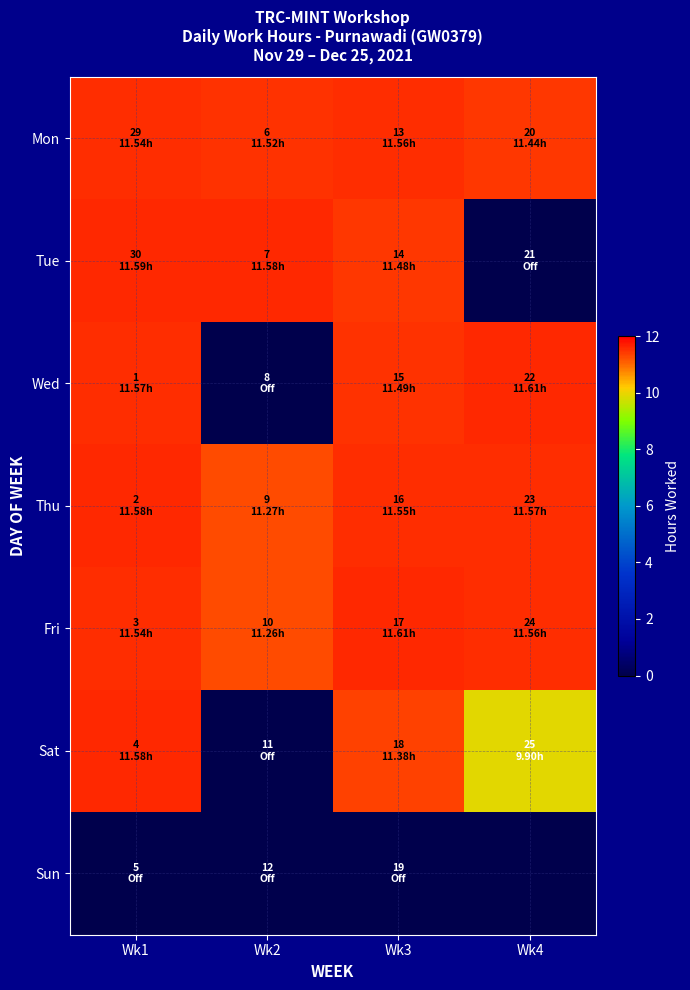

Reading right to left, extract all data points from this chart.

Mon: Wk4=11.4	Wk3=11.6	Wk2=11.5	Wk1=11.5
Tue: Wk4=0.0	Wk3=11.5	Wk2=11.6	Wk1=11.6
Wed: Wk4=11.6	Wk3=11.5	Wk2=0.0	Wk1=11.6
Thu: Wk4=11.6	Wk3=11.6	Wk2=11.3	Wk1=11.6
Fri: Wk4=11.6	Wk3=11.6	Wk2=11.3	Wk1=11.5
Sat: Wk4=9.9	Wk3=11.4	Wk2=0.0	Wk1=11.6
Sun: Wk4=0.0	Wk3=0.0	Wk2=0.0	Wk1=0.0